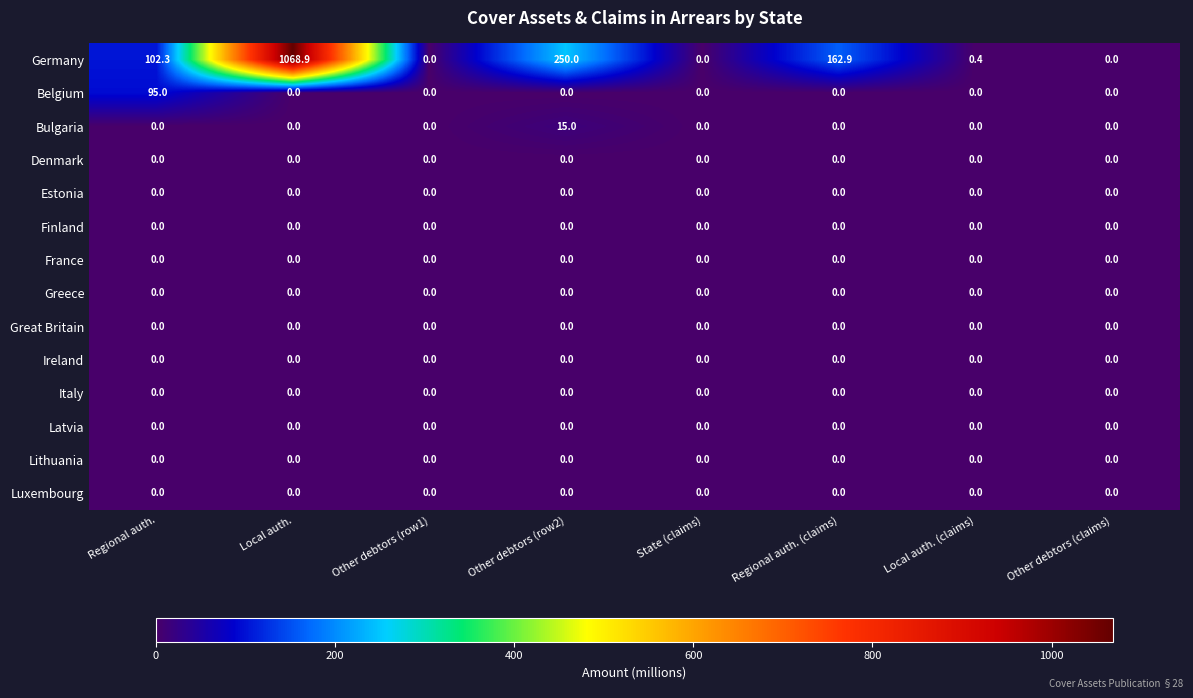

At how many categories does at least one series exceed 40?

4